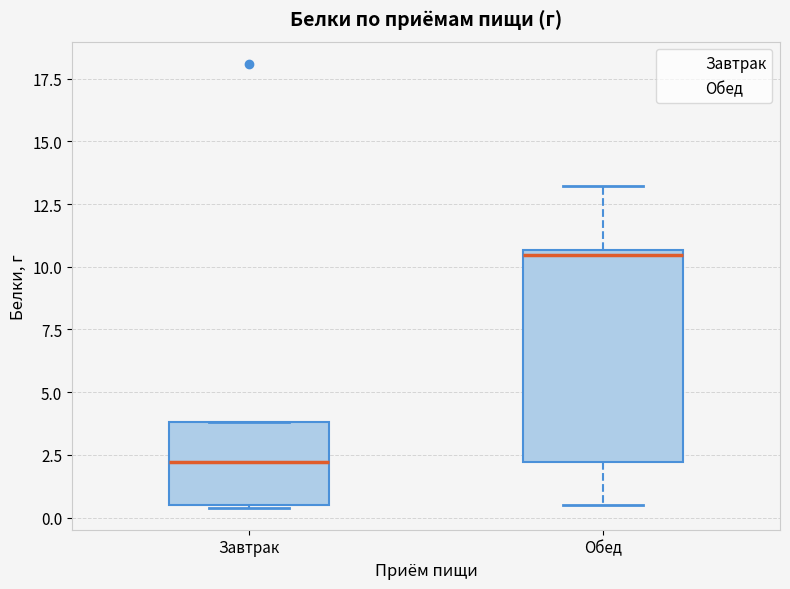

Which box has the highest median line?

Обед